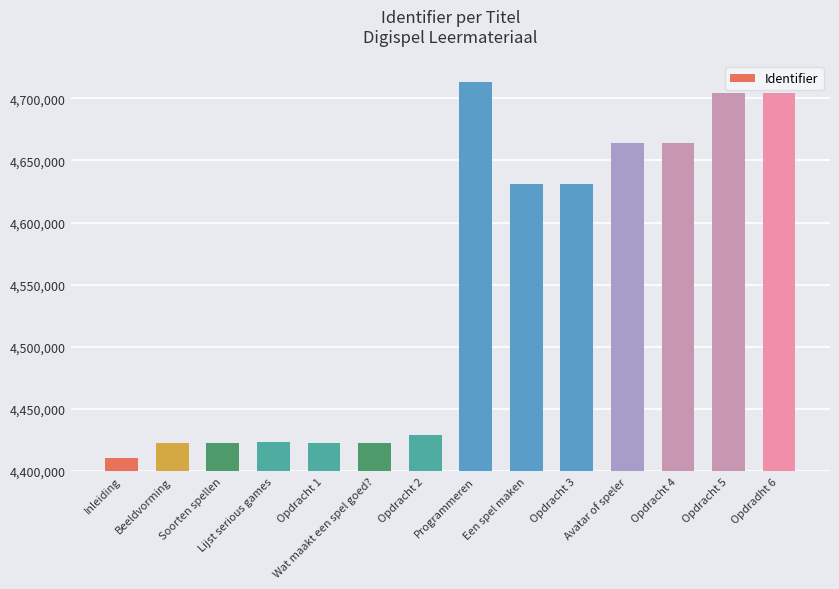

What is the average value?

4547480